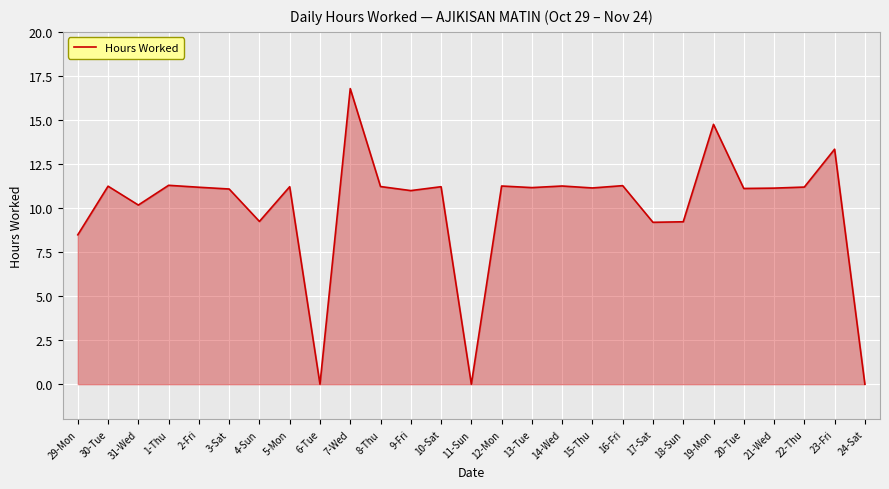

What is the sum of all values?

270.1